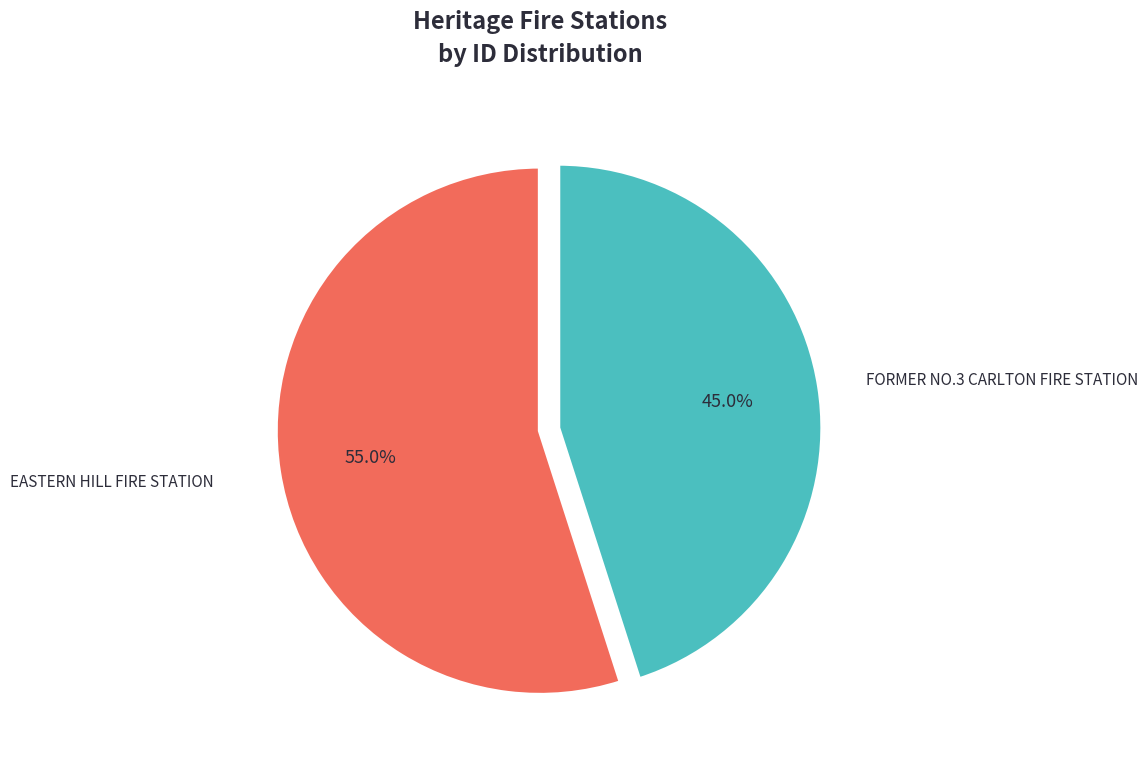

Which category accounts for the majority?

EASTERN HILL FIRE STATION